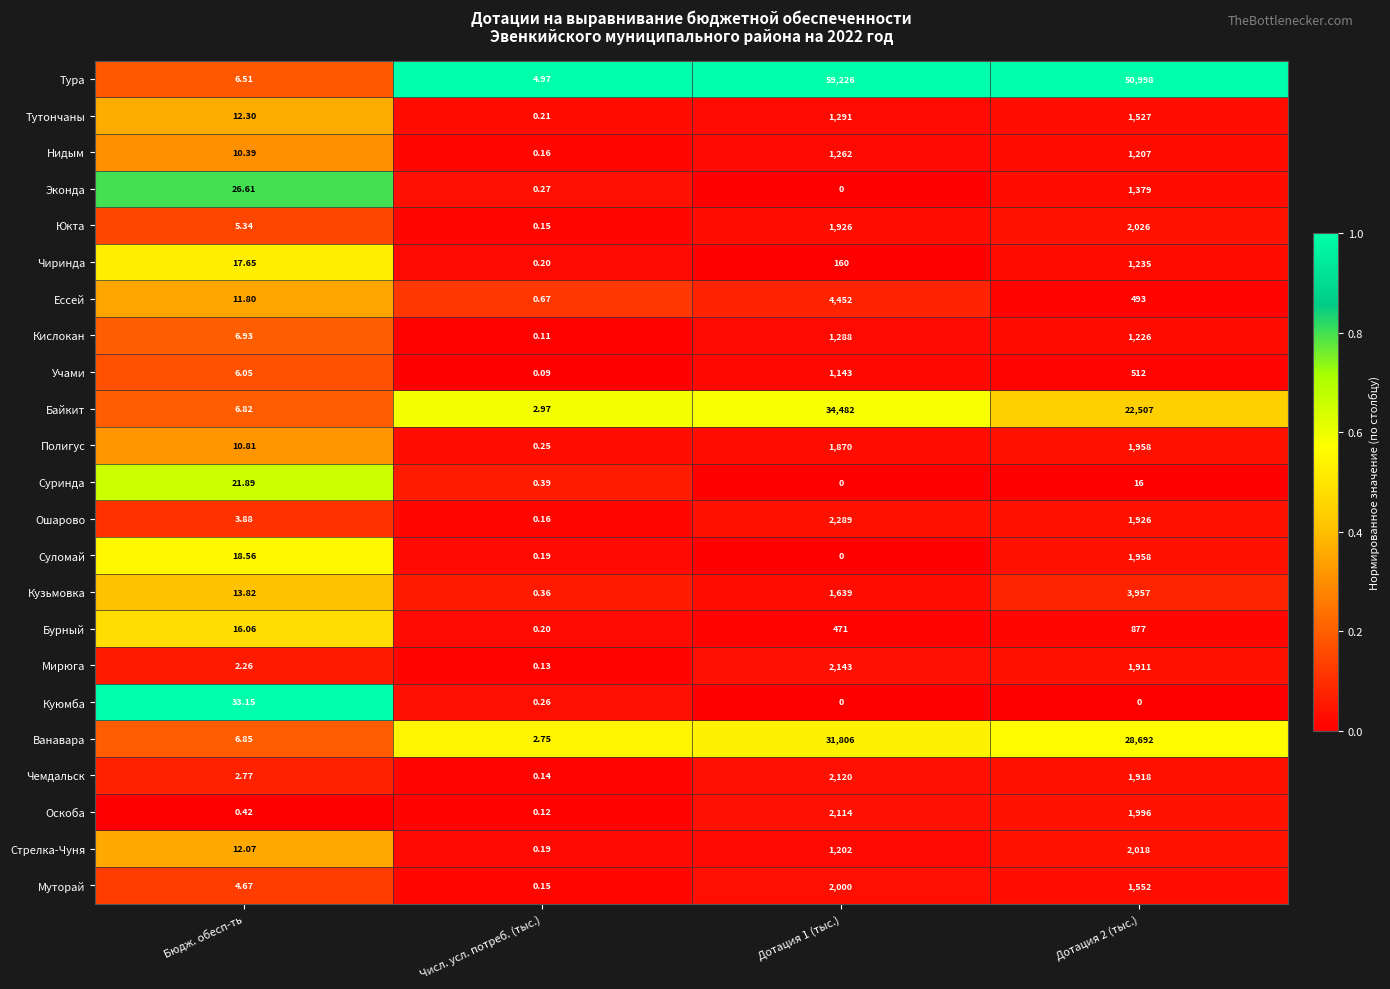

Which category has the highest value across all series?

Дотация 1 (тыс.)